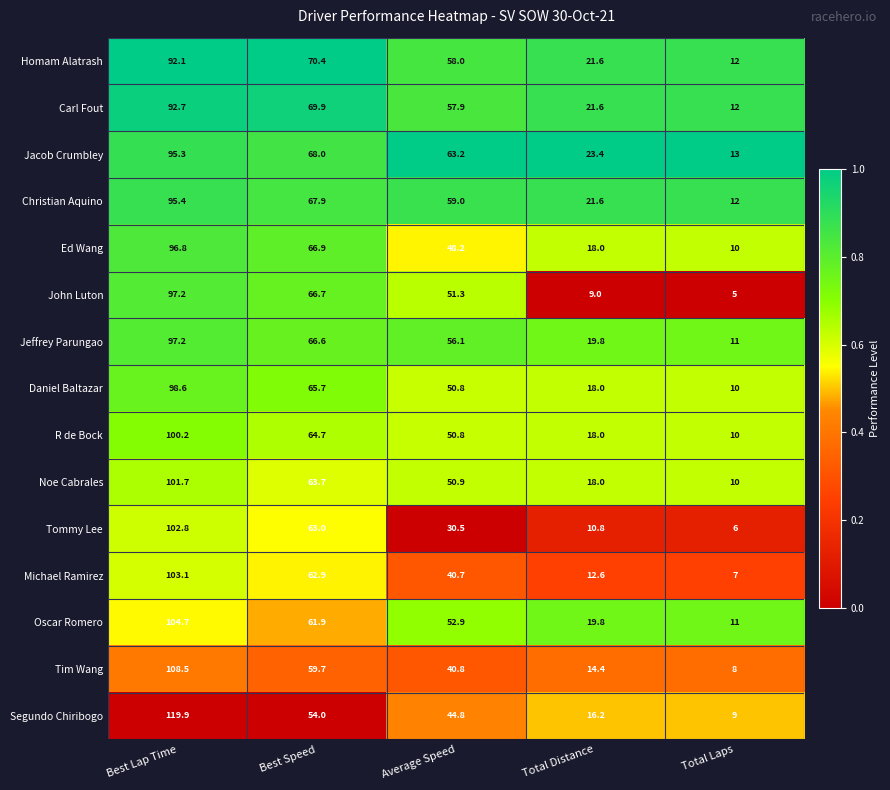

The value of John Luton at Total Laps is 7.5. True or false?

False